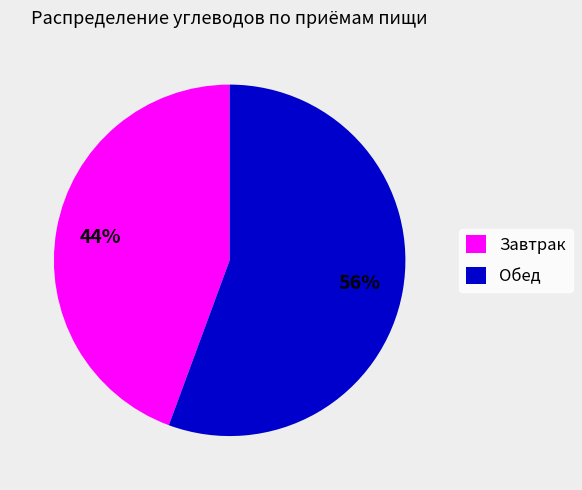

Which slice is the largest?

Обед